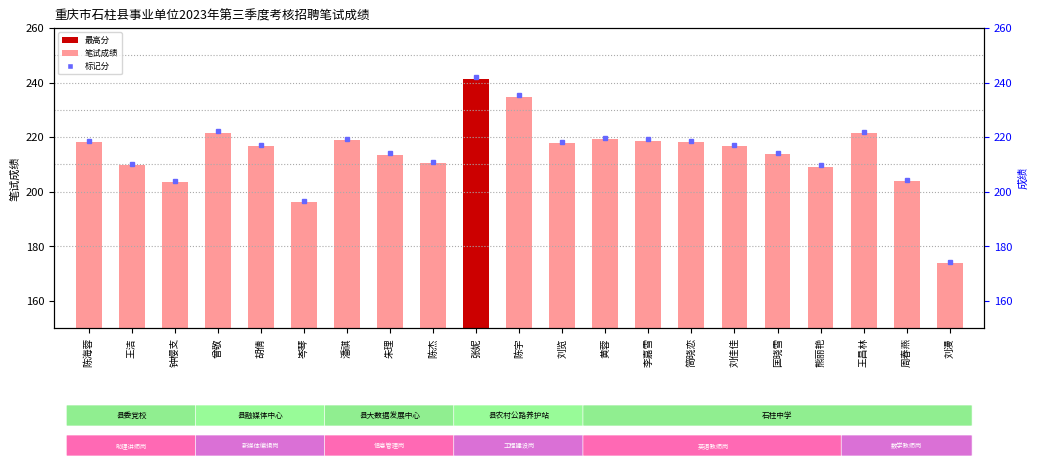

What is the sum of all values?

4497.4